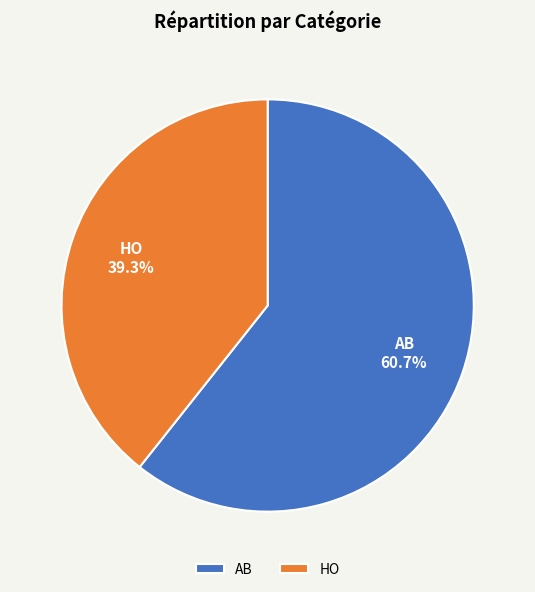

Do HO and AB together represent more than half of the pie?

Yes